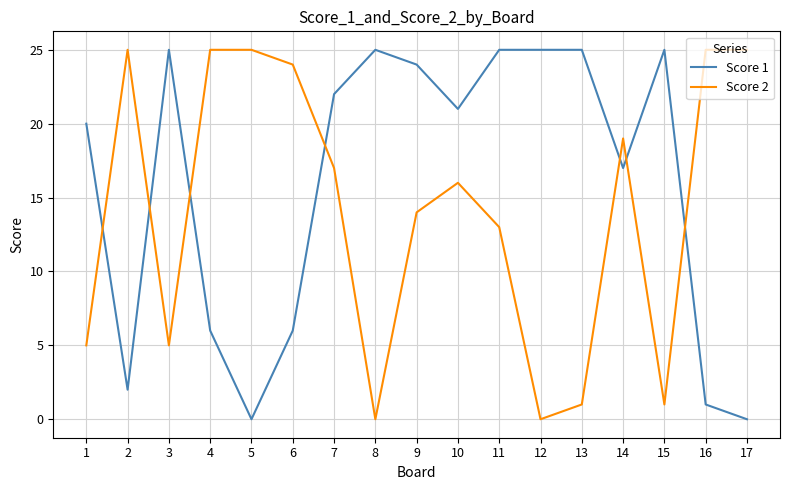

What is the spread (max minus min) of values at 15?

24